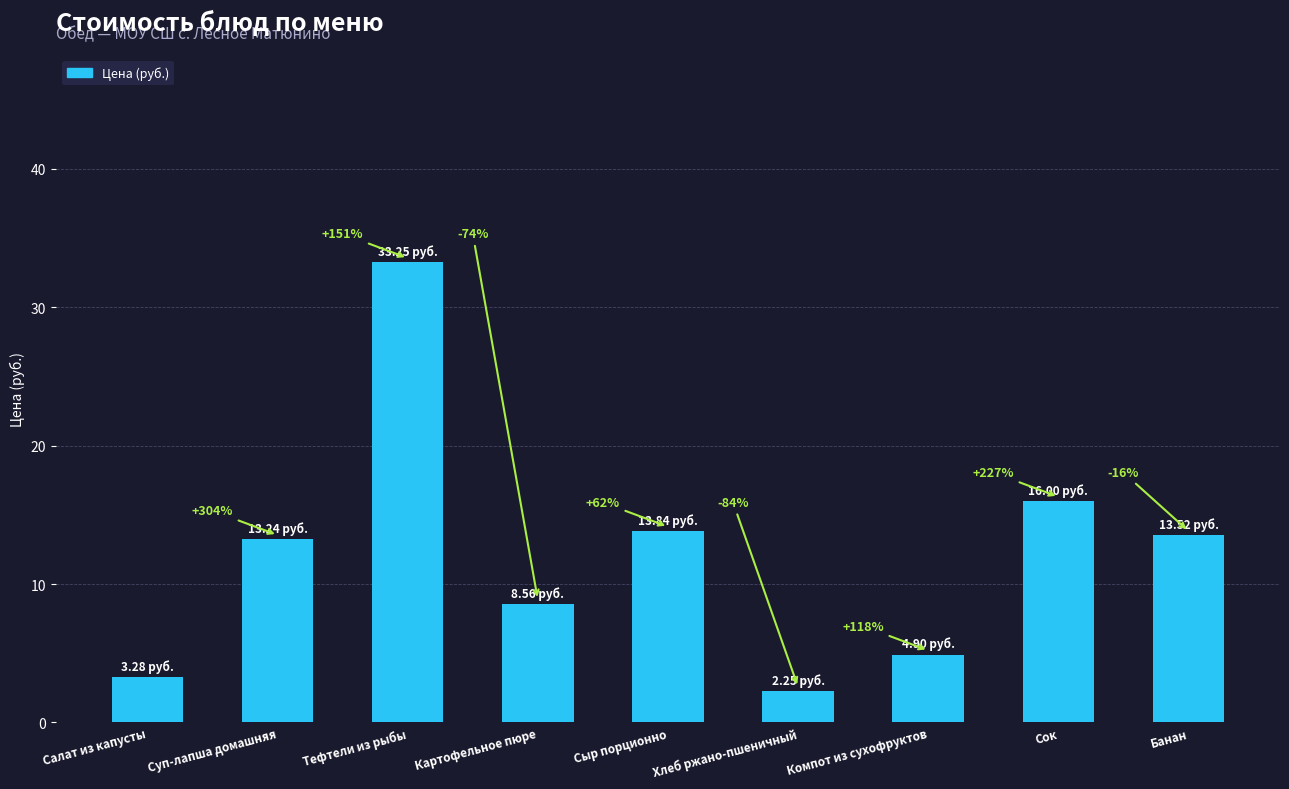

List the labels in order of value, largest first.

Тефтели из рыбы, Сок, Сыр порционно, Банан, Суп-лапша домашняя, Картофельное пюре, Компот из сухофруктов, Салат из капусты, Хлеб ржано-пшеничный